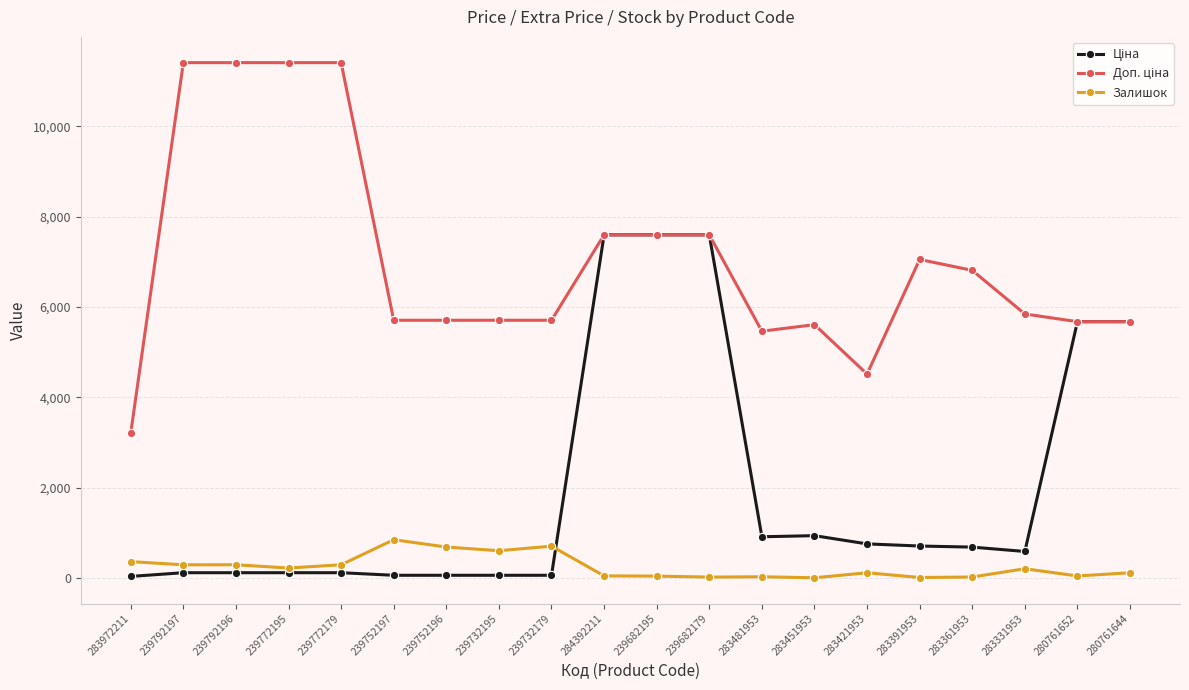

True or false: Залишок has a value of 1410.9 at 239752197.

False